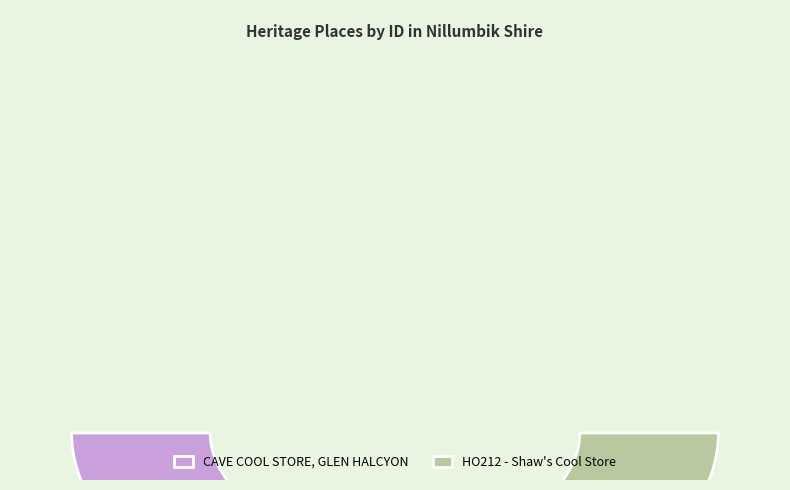

To the nearest percent, what portion does HO212 - Shaw's Cool Store represent?

53%